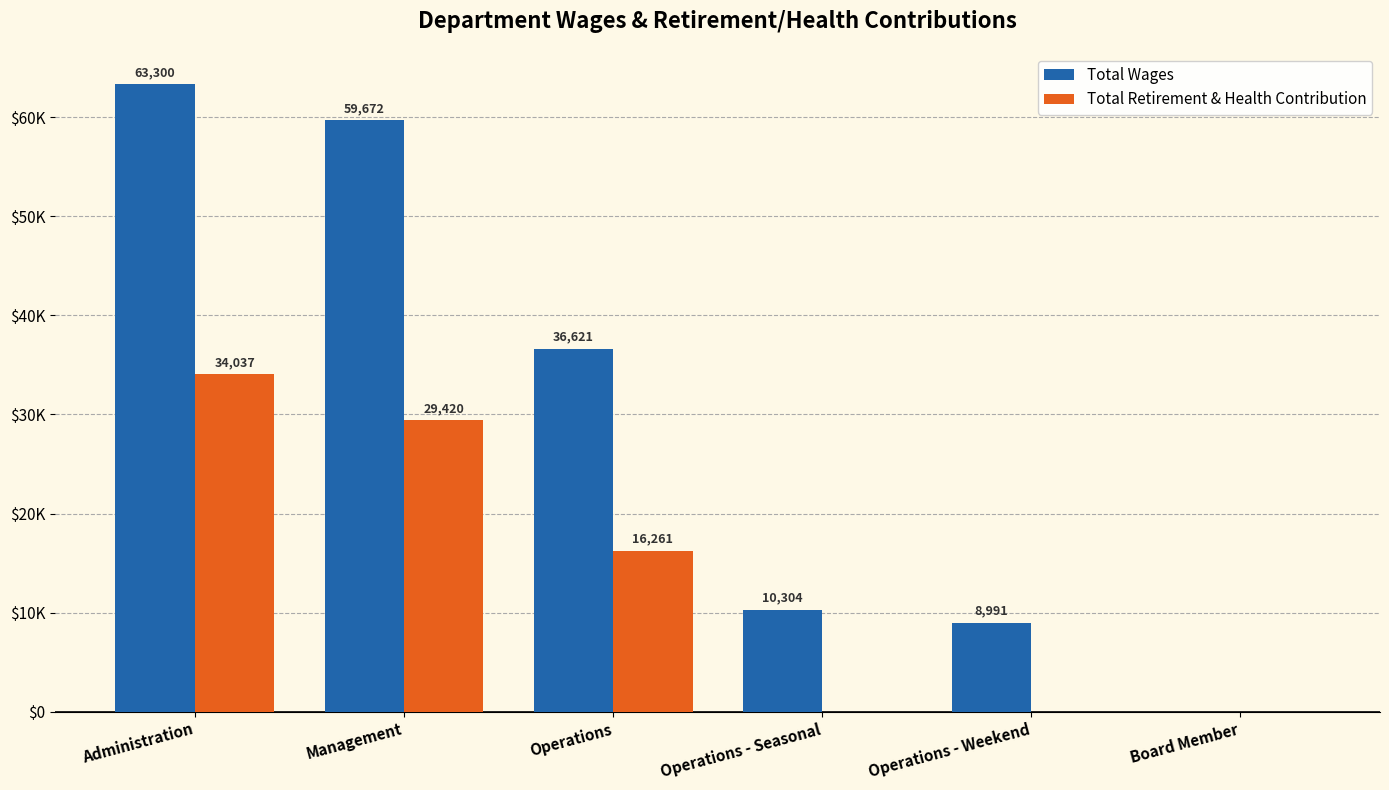

What are all the series names shown in the legend?

Total Wages, Total Retirement & Health Contribution